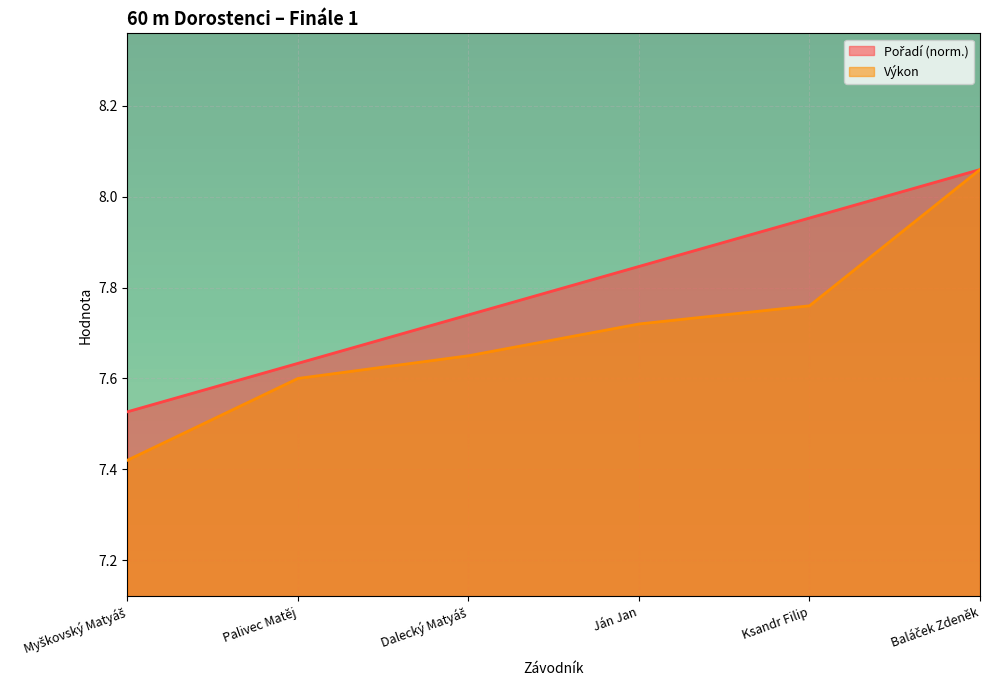

Is the value of Pořadí at Baláček Zdeněk greater than the value of Výkon at Baláček Zdeněk?

No